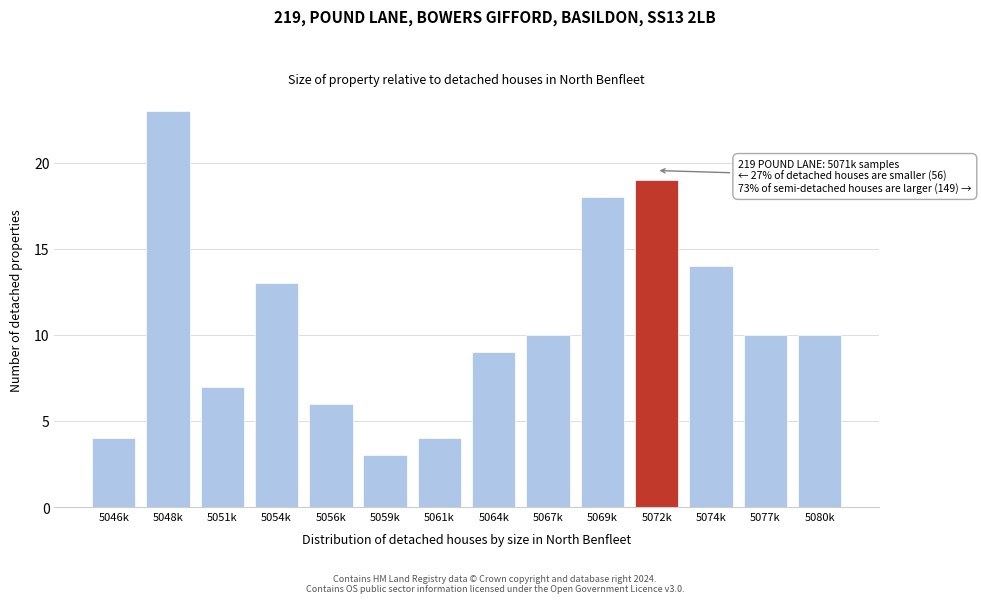

Reading left to right, what are all the values shown in this chart?

4	23	7	13	6	3	4	9	10	18	19	14	10	10